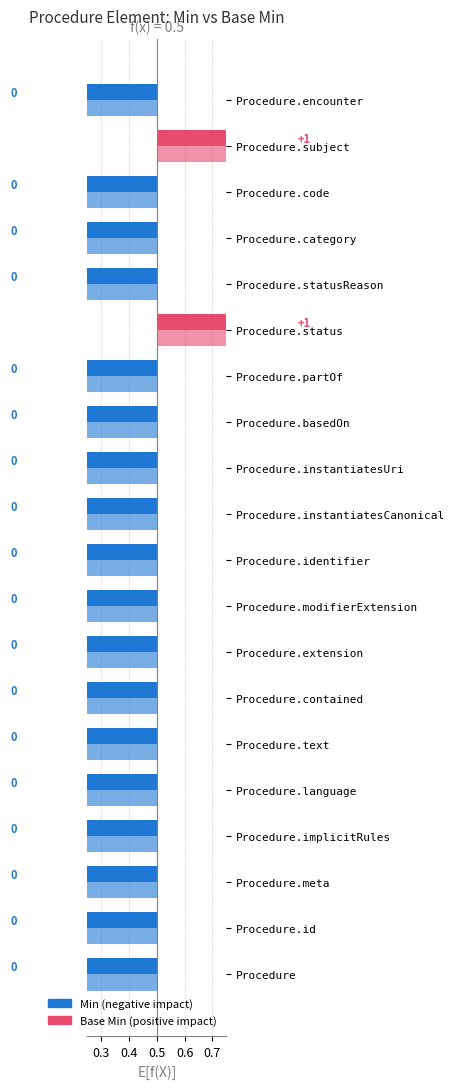

Is the value of Min at Procedure.language greater than the value of Base Min at Procedure.subject?

No